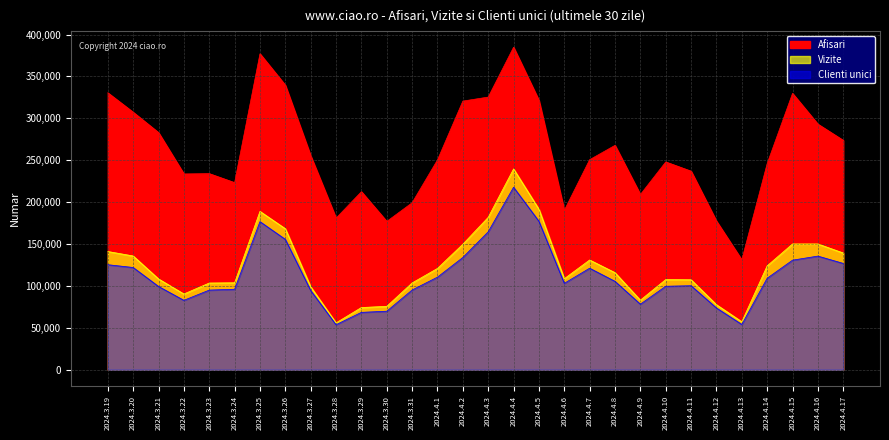

Which series has the largest total across all categories?

Afisari